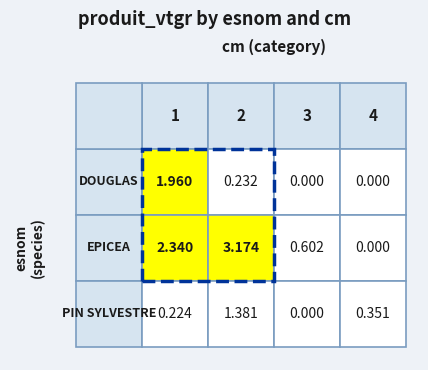

The EPICEA series shows 0.6 at 3. True or false?

True